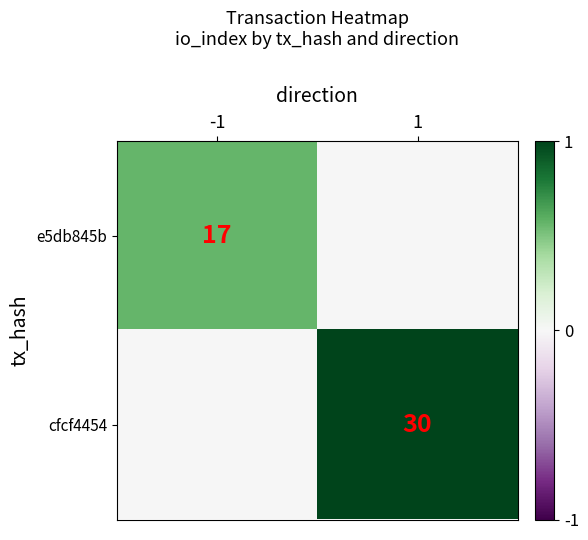

How many series are shown in this chart?

2